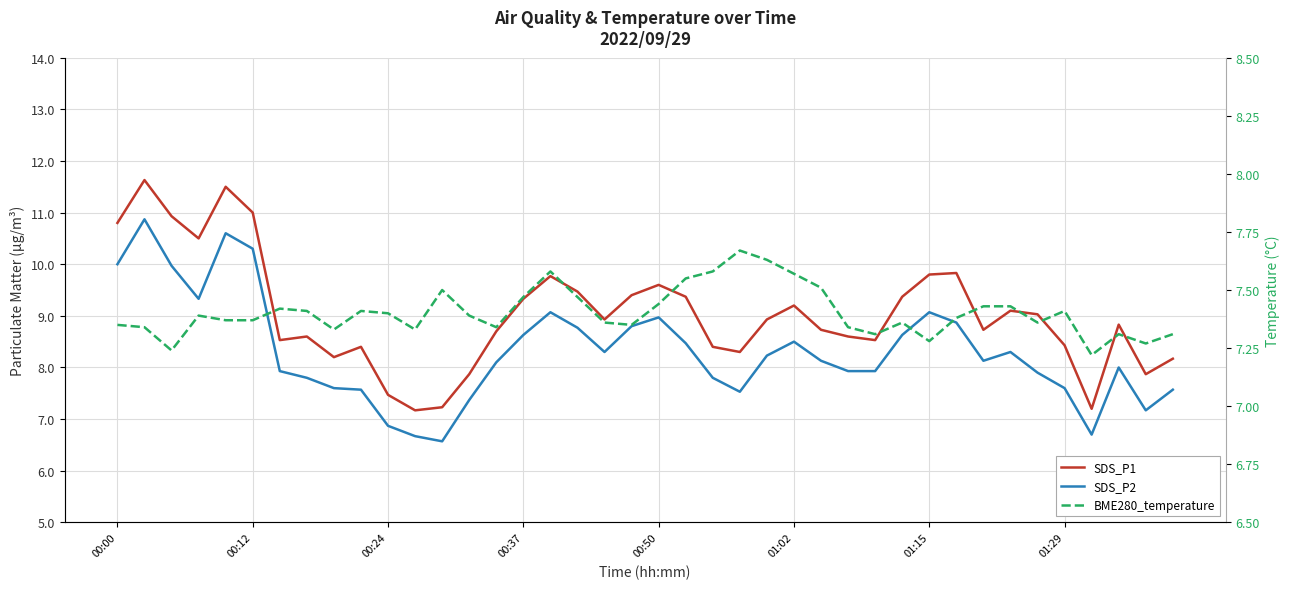

Is it true that BME280_temperature equals 7.4 at 33?

True